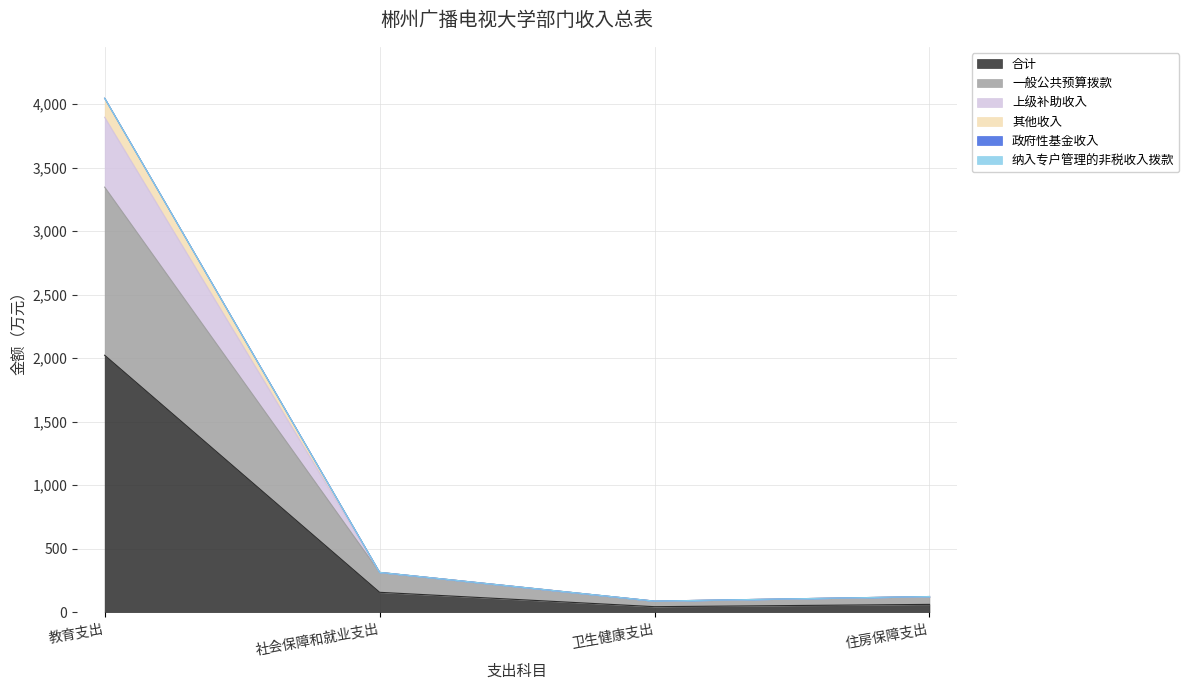

What is the value of the 上级补助收入 point at the 2nd from the left?

314.0